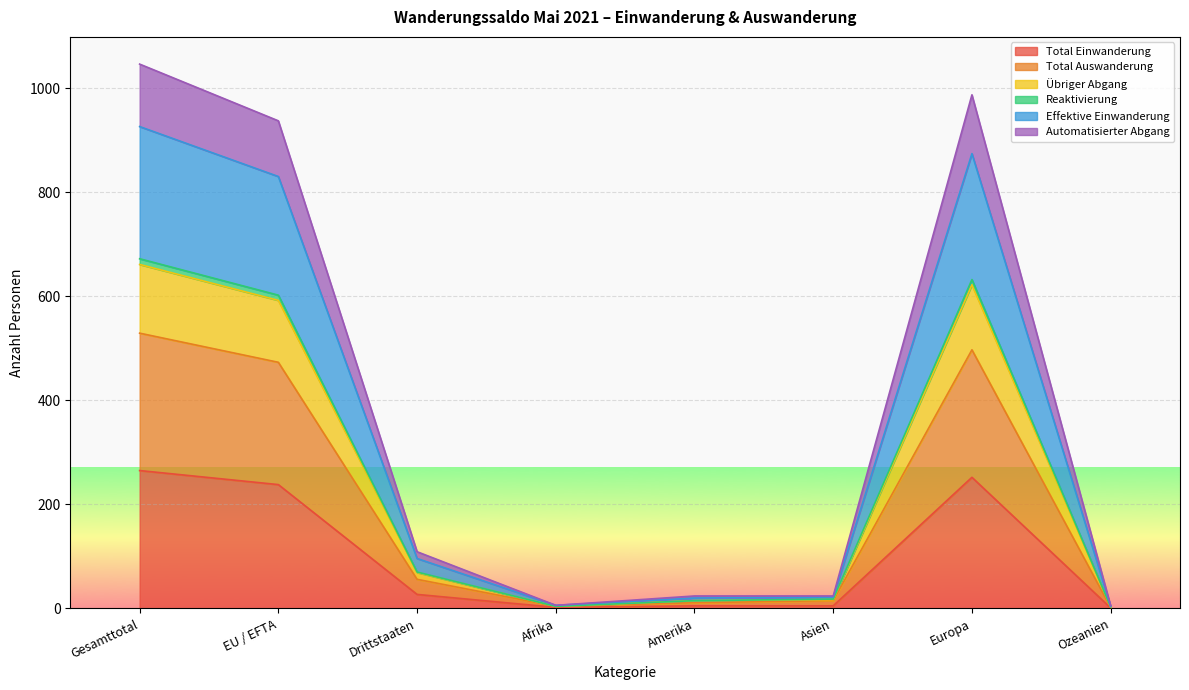

Does the chart display data point markers on the line(s)?

No